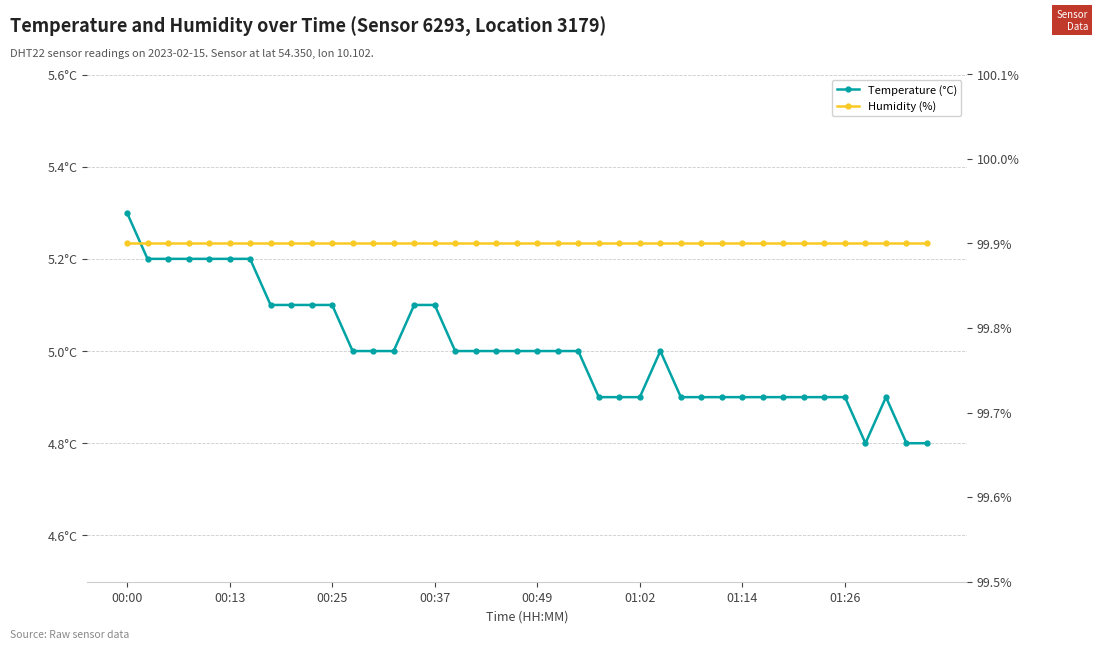

True or false: Humidity (%) and Temperature (°C) cross at least once.

False